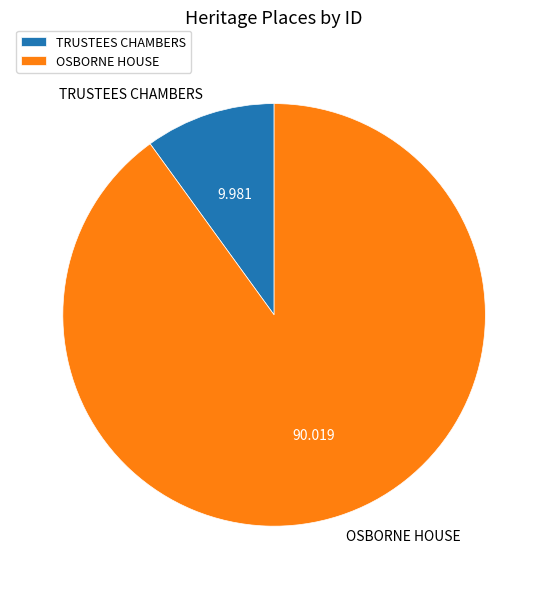

Which category has the biggest portion of the pie?

OSBORNE HOUSE